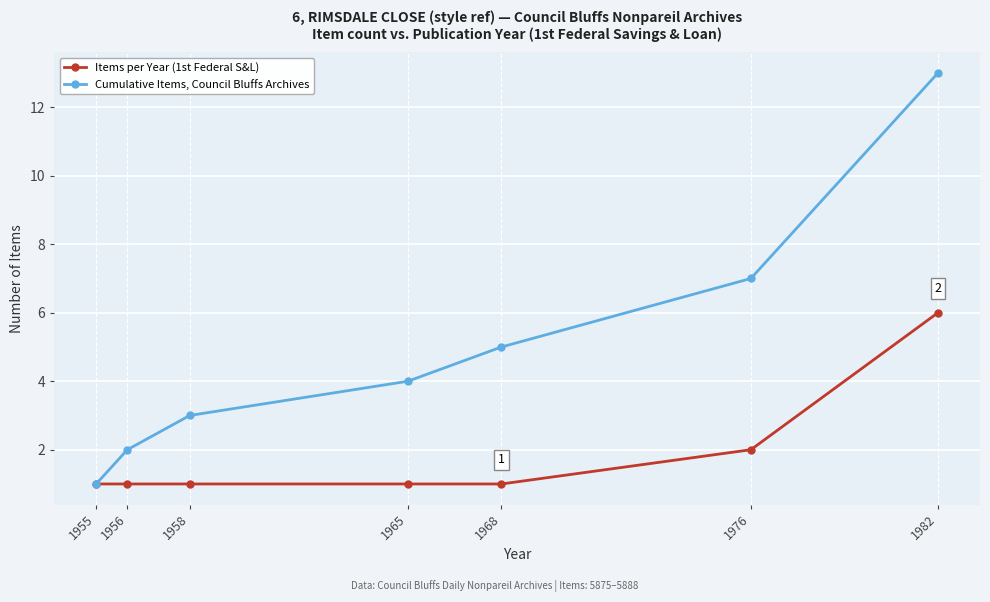

List the series in order of their peak value, highest first.

Cumulative Items, Council Bluffs Archives, Items per Year (1st Federal S&L)